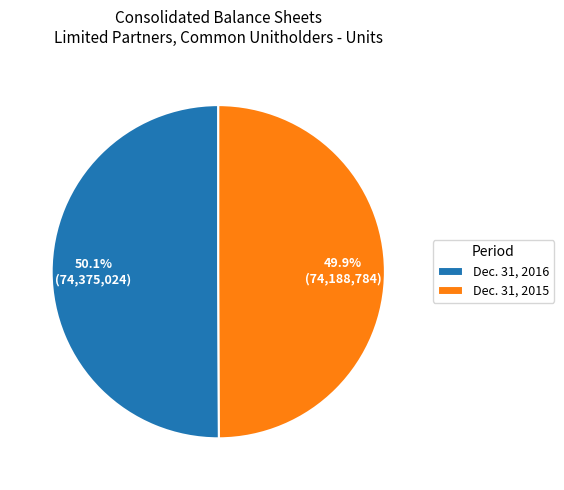

To the nearest percent, what is the average slice percentage?

50%